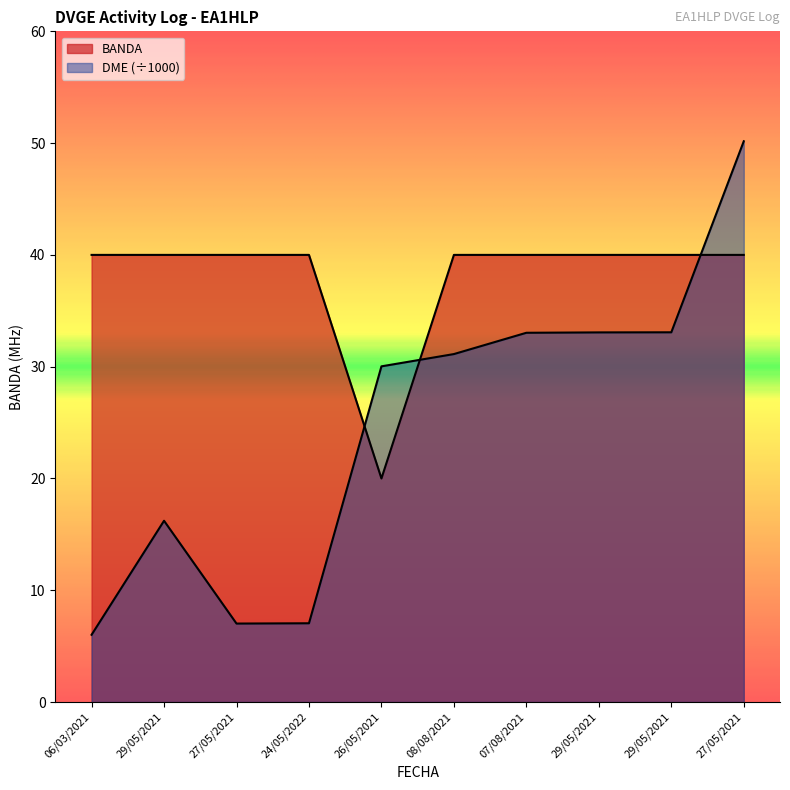

Does the chart display data point markers on the line(s)?

No